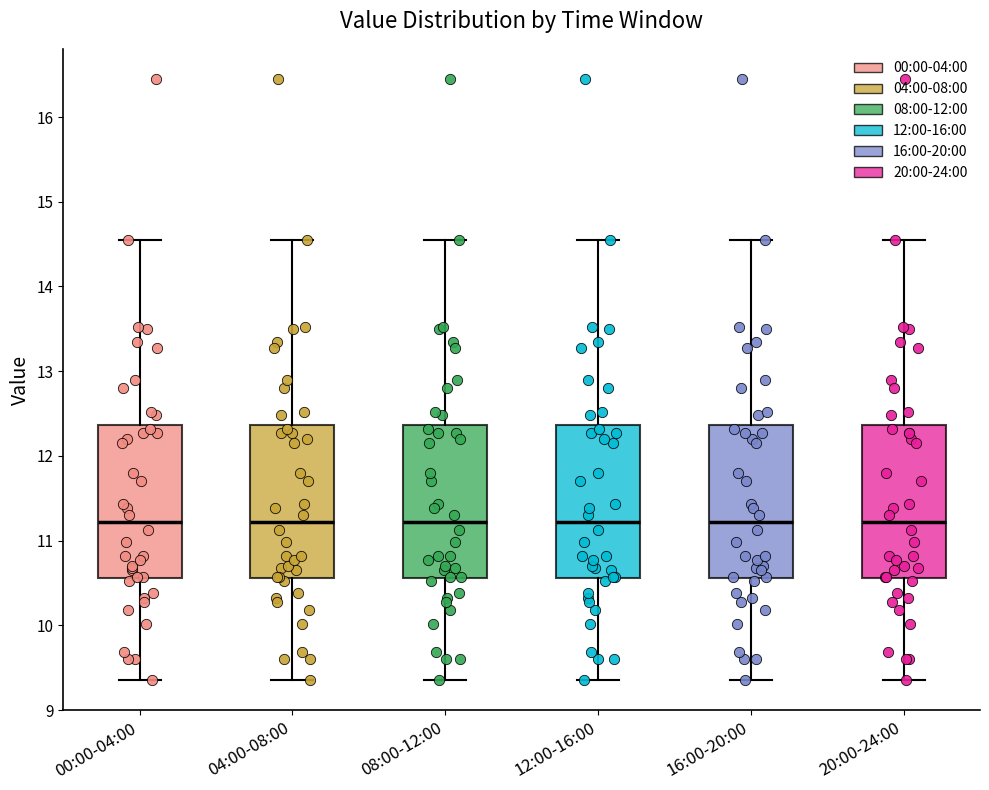

Reading left to right, read every box against the y-axis: the position of its median line, the range the box covers, and the ends of its whiskers. The values are not printed on the chart, so give them approximately, as read against the axis.

00:00-04:00: median 11.2, box 10.6 to 12.4, whiskers 9.4 to 14.6
04:00-08:00: median 11.2, box 10.6 to 12.4, whiskers 9.4 to 14.6
08:00-12:00: median 11.2, box 10.6 to 12.4, whiskers 9.4 to 14.6
12:00-16:00: median 11.2, box 10.6 to 12.4, whiskers 9.4 to 14.6
16:00-20:00: median 11.2, box 10.6 to 12.4, whiskers 9.4 to 14.6
20:00-24:00: median 11.2, box 10.6 to 12.4, whiskers 9.4 to 14.6